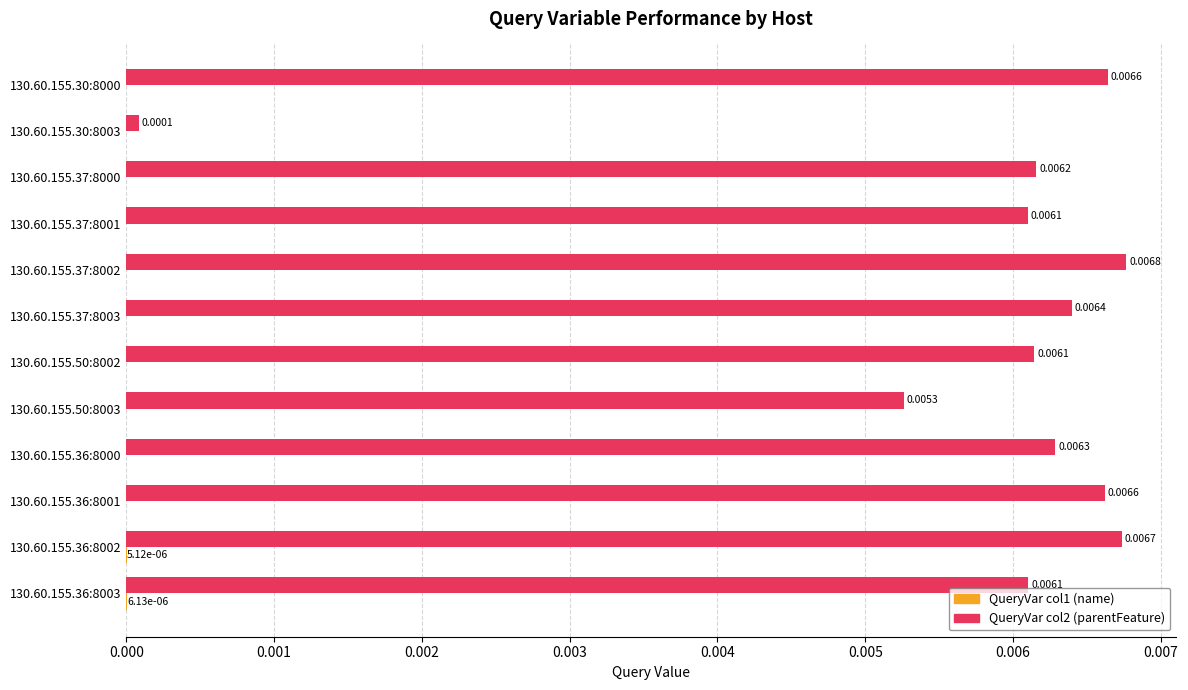

At which category is the sum across all series the highest?

130.60.155.37:8002